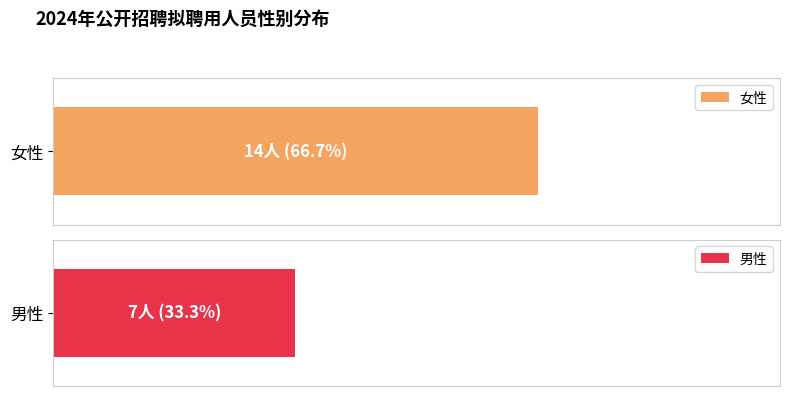

List the series in order of their overall mean, lowest first.

男性, 女性